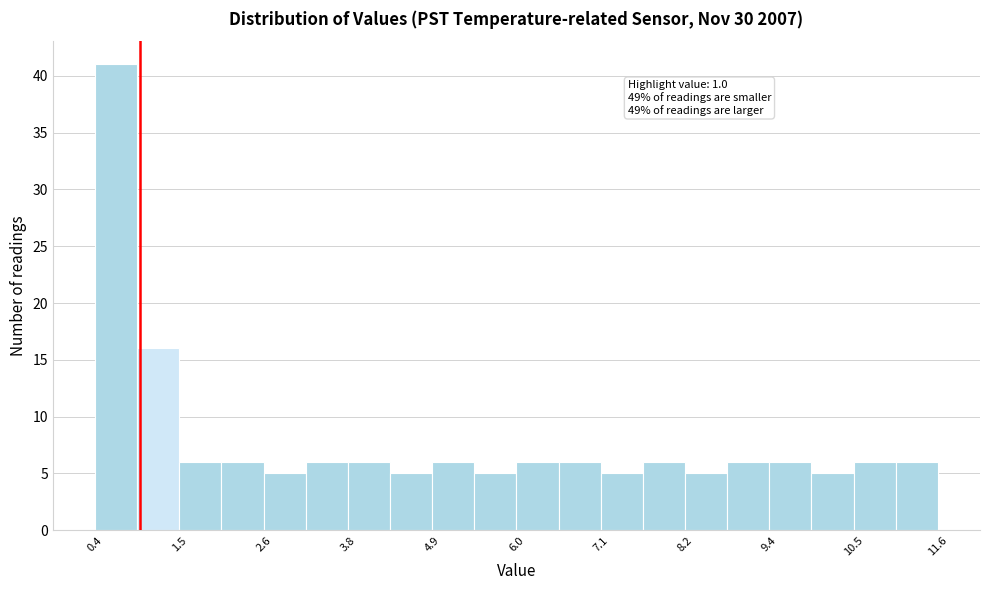

Around what value on the x-axis is the tallest bar? Give the approximate position of its centre, as read against the axis.

0.6